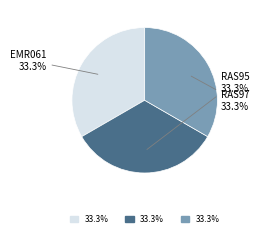

To the nearest percent, what portion does RAS95 represent?

33%